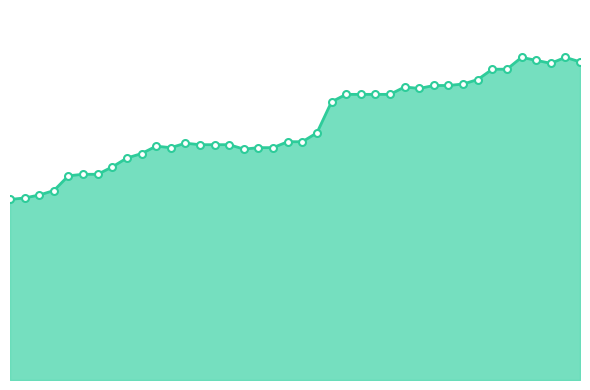

What is the minimum value shown in the chart?

87.2